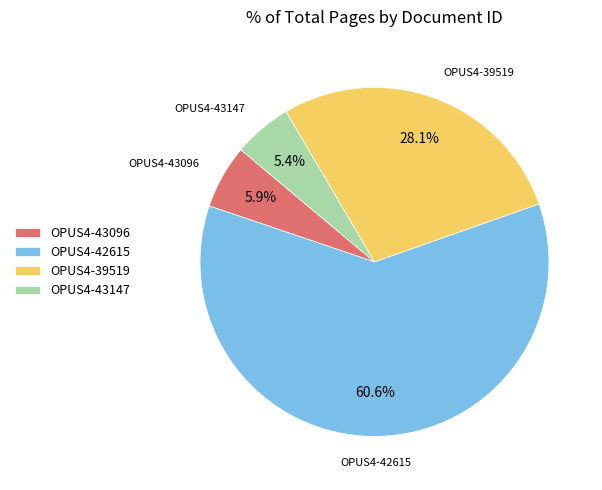

True or false: OPUS4-43147 accounts for 17% of the total.

False